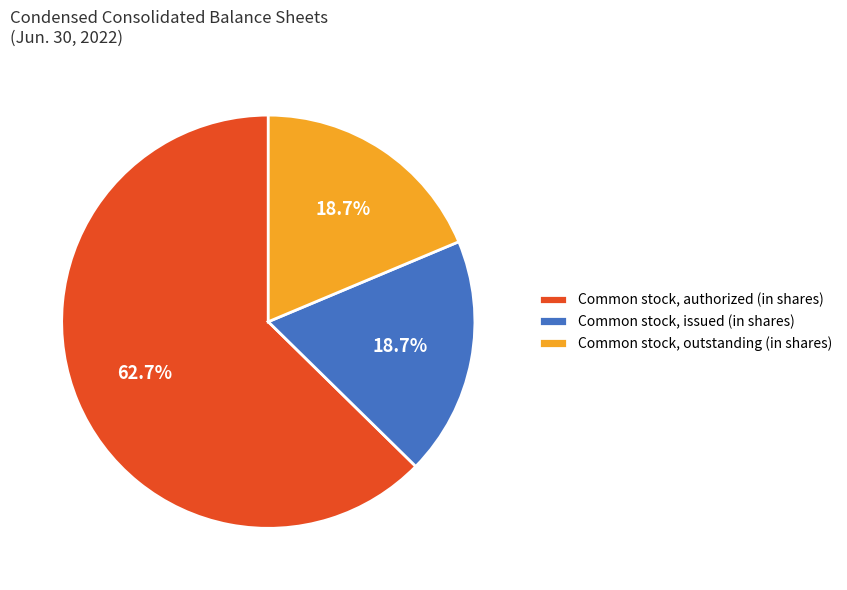

What is the largest slice in the pie chart?

Common stock, authorized (in shares)